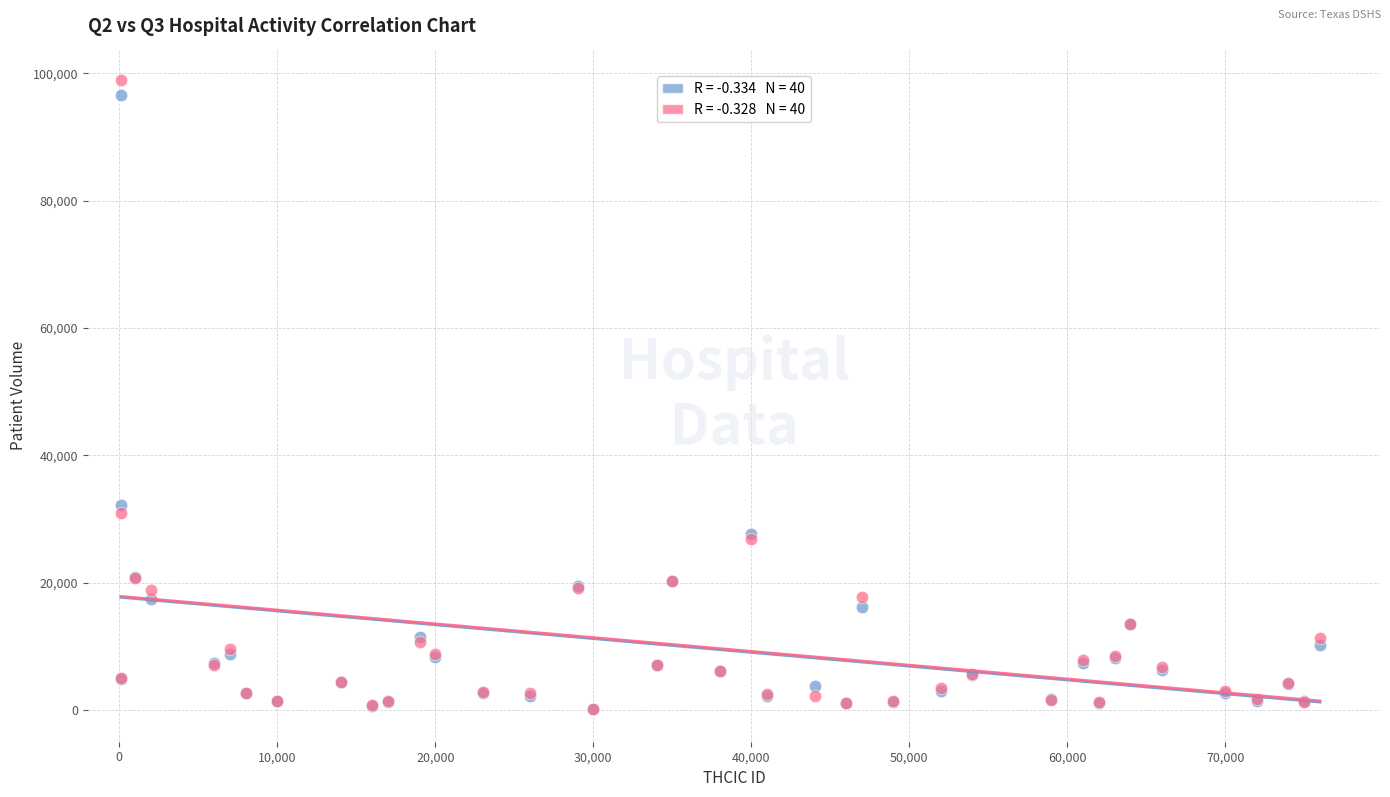

Across all series, what Y value is closest to 49525?

32244